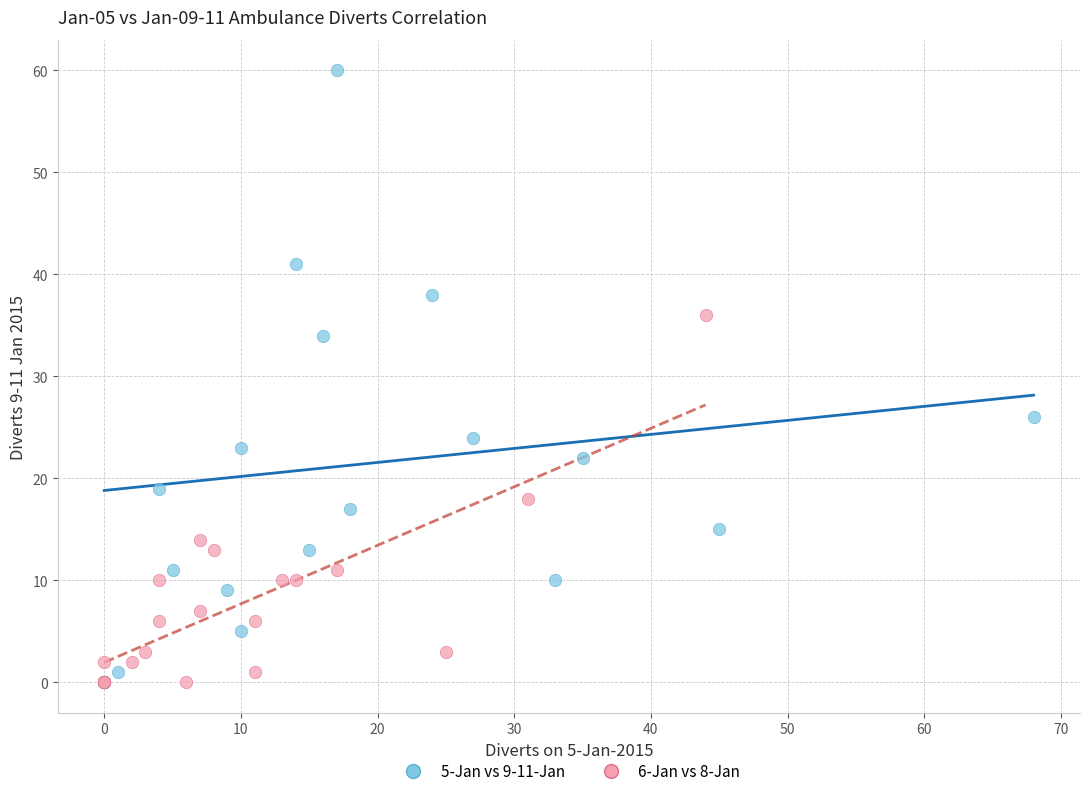

Which series contains the highest Y value?

5-Jan vs 9-11-Jan